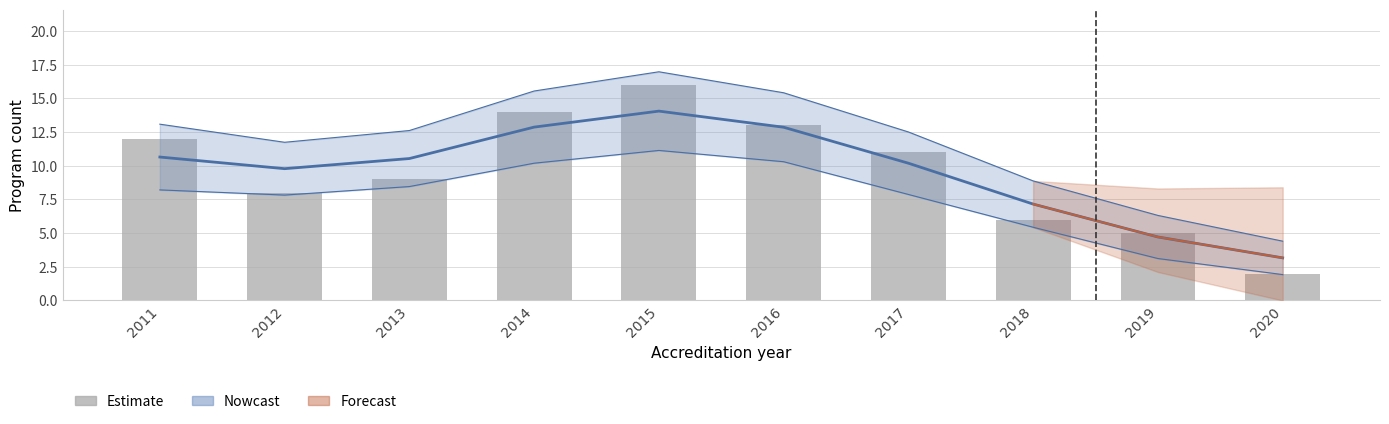

Which label corresponds to the largest value in the chart?

2015